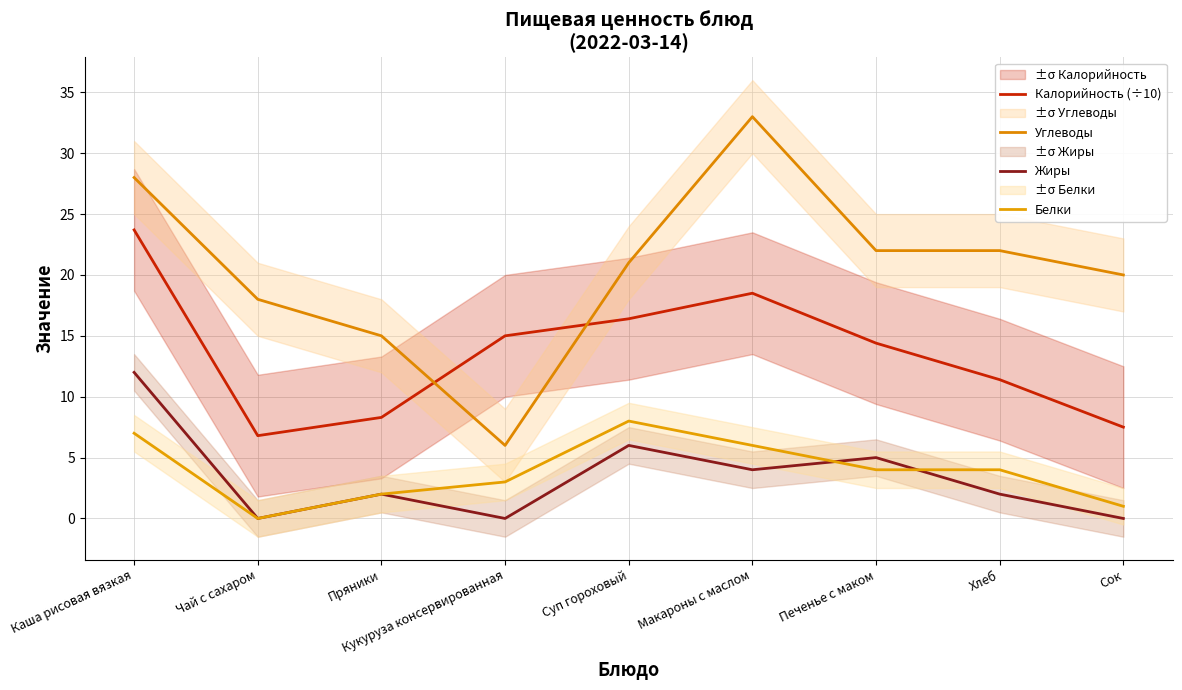

What is the difference between the maximum and minimum values in the Калорийность (÷10) series?

16.9